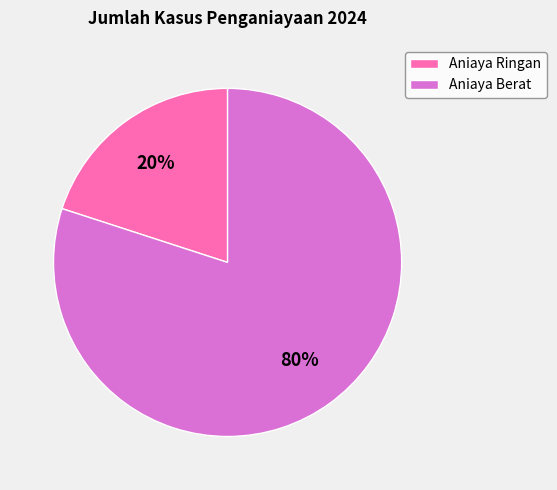

Is there any slice that represents more than half of the pie?

Yes